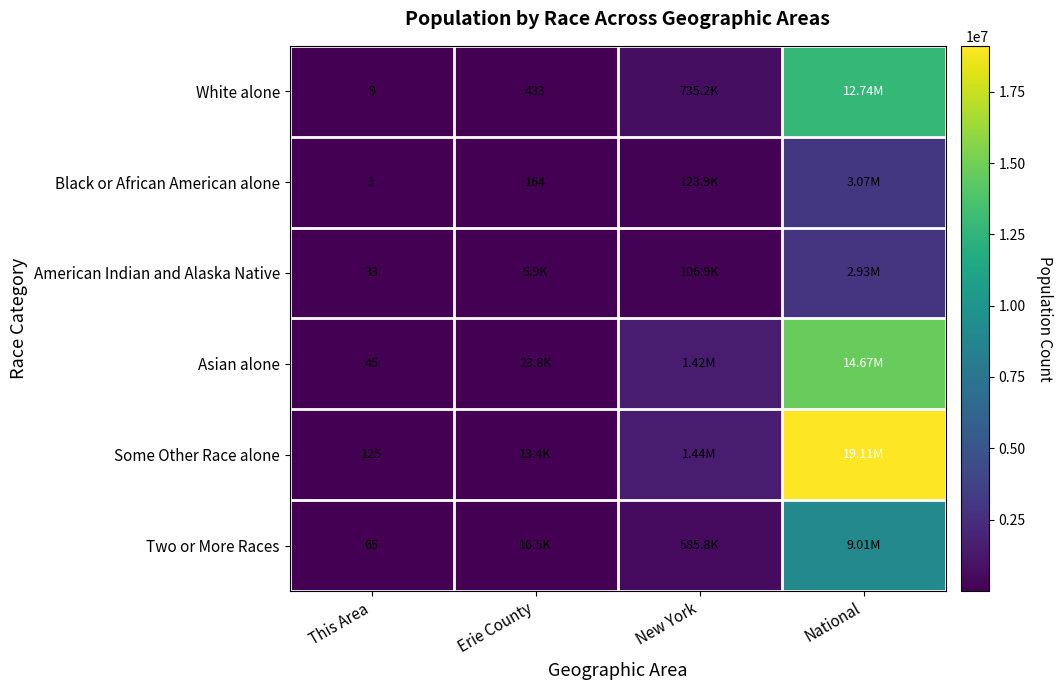

What is the spread (max minus min) of values at National?

16175120